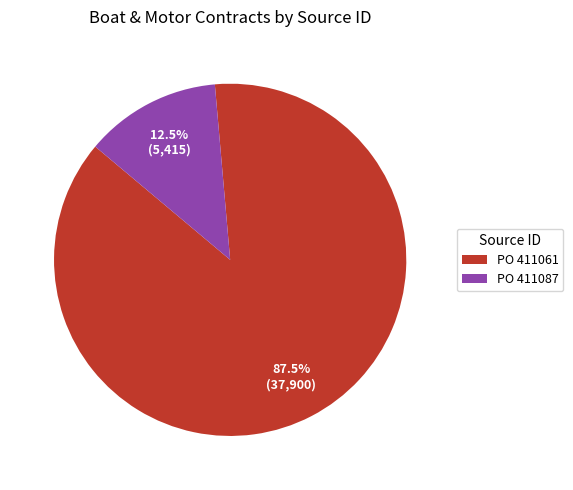

Rank the categories by value from highest to lowest.

PO 411061, PO 411087